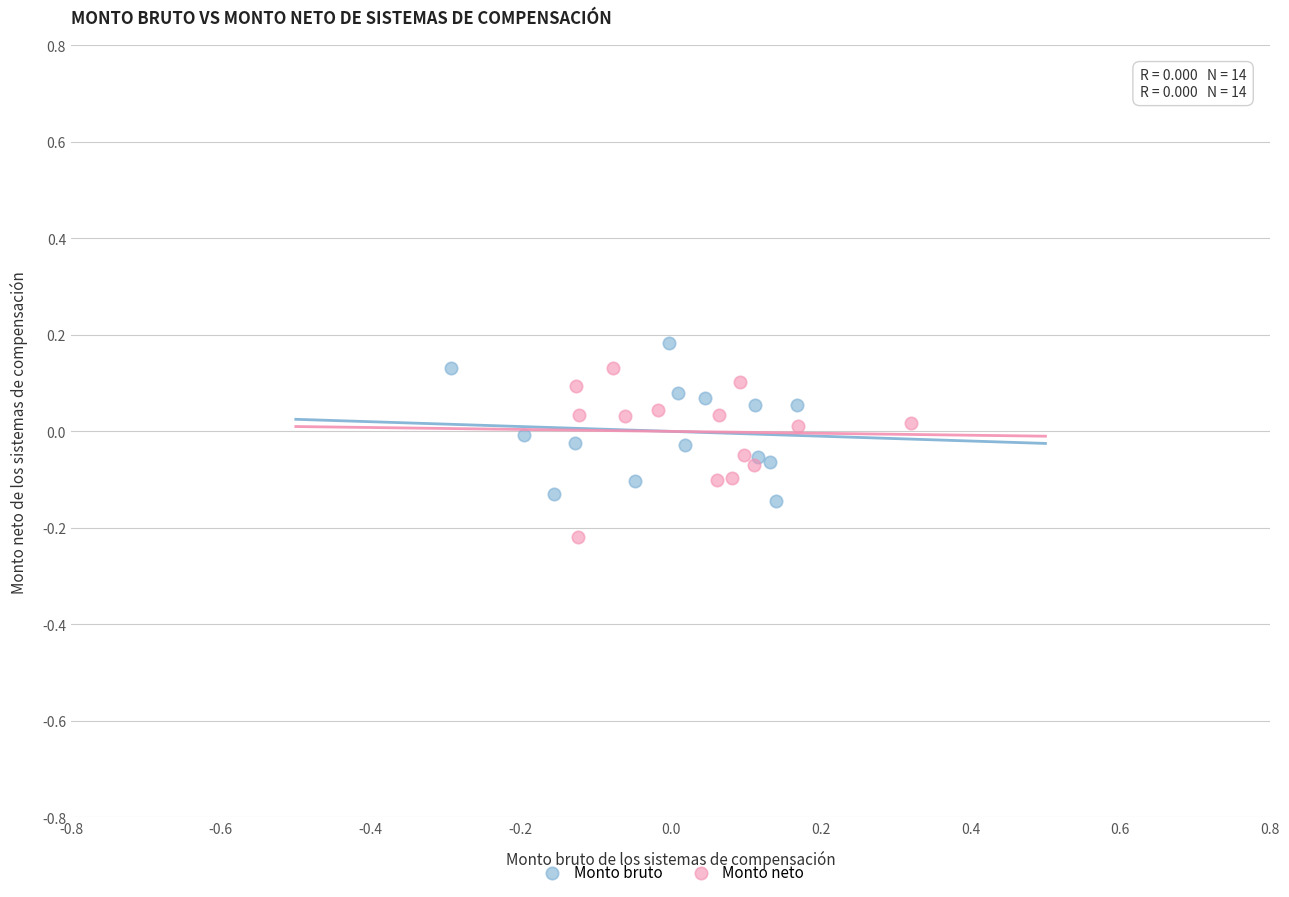

Which series contains the lowest Y value?

Monto neto